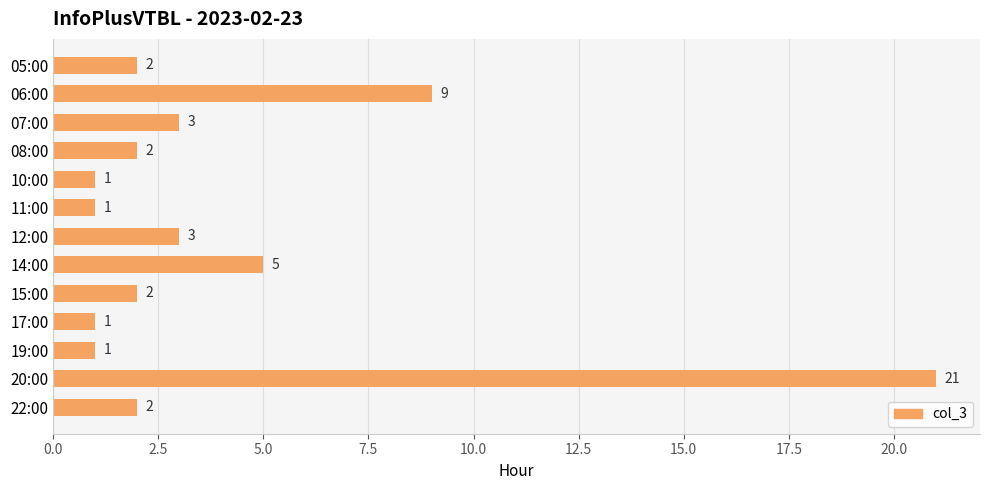

What is the change in value from 06:00 to 10:00?

-8